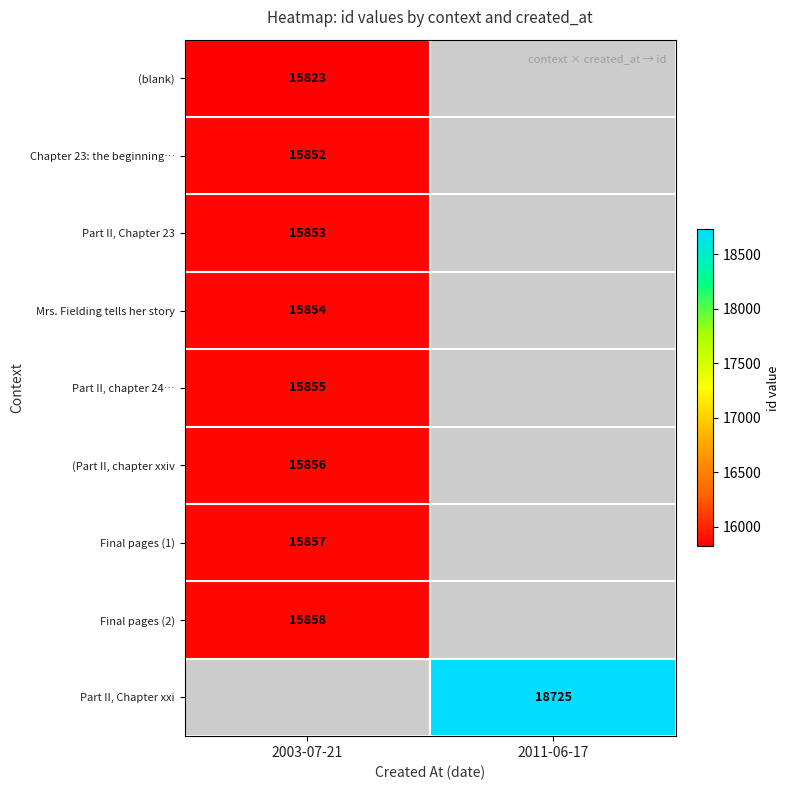

At which category does the chart reach its peak across all series?

2011-06-17